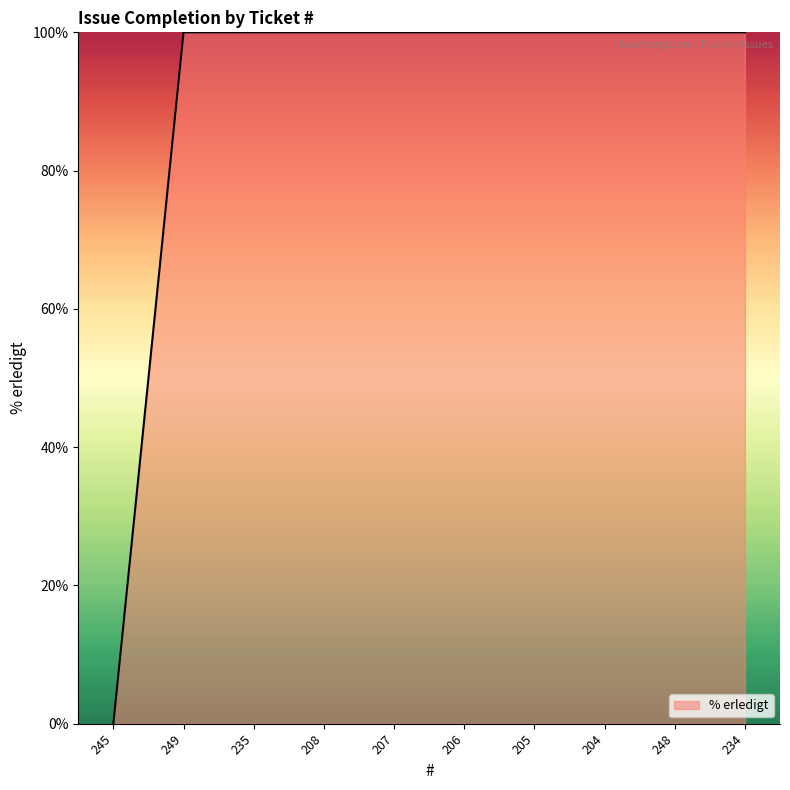

What position from the left is 207?

5